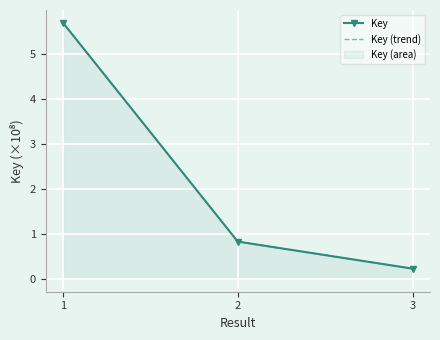

Reading left to right, transcribe all the data shown in this chart.

Key: 1=5.7	2=0.8	3=0.2
Key (trend): 1=5.7	2=0.8	3=0.2